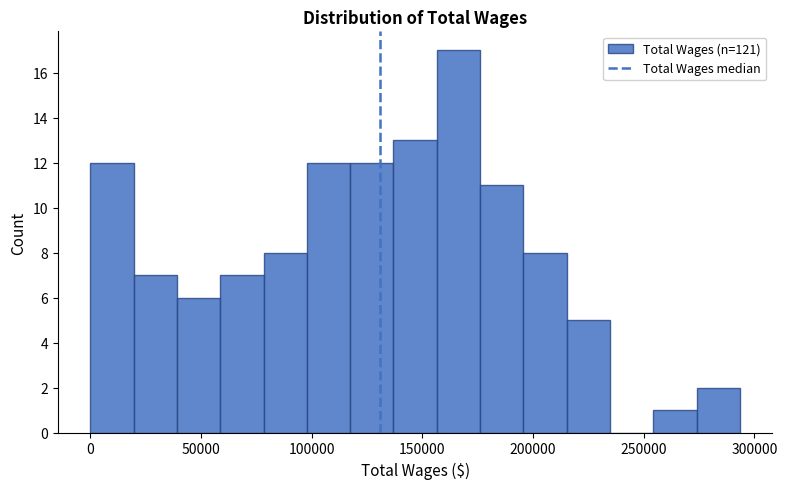

Around what value on the x-axis is the tallest bar? Give the approximate position of its centre, as read against the axis.

165000